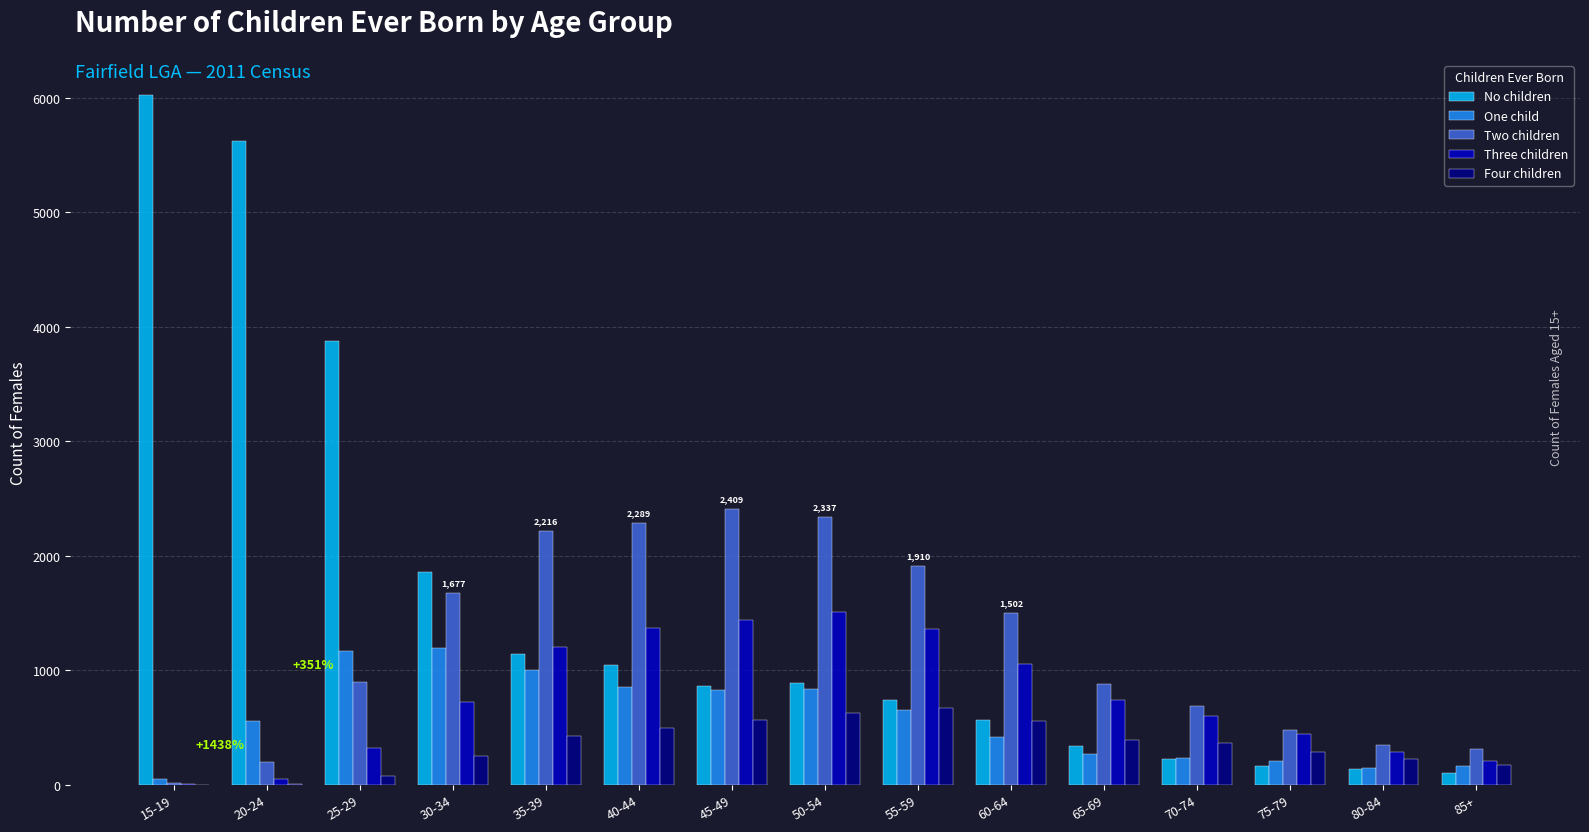

The Three children series shows 212 at 75-79. True or false?

False